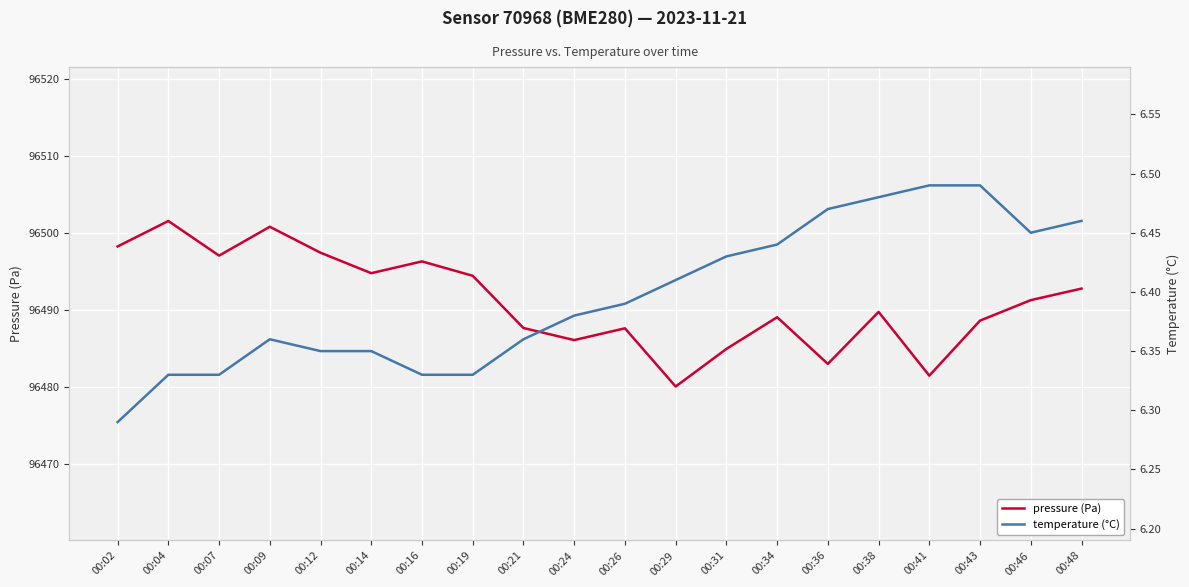

How many interior local valleys does the temperature (°C) series have?

1